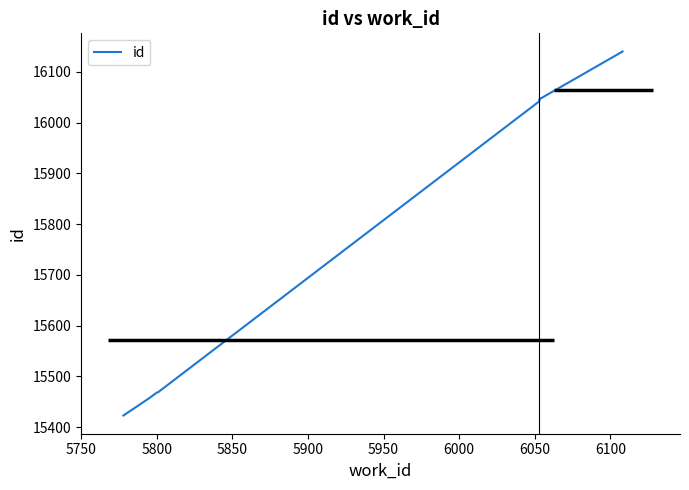

Reading left to right, what are all the values shown in this chart?

15423	15457	15468	15469	16042	16043	16044	16045	16046	16140